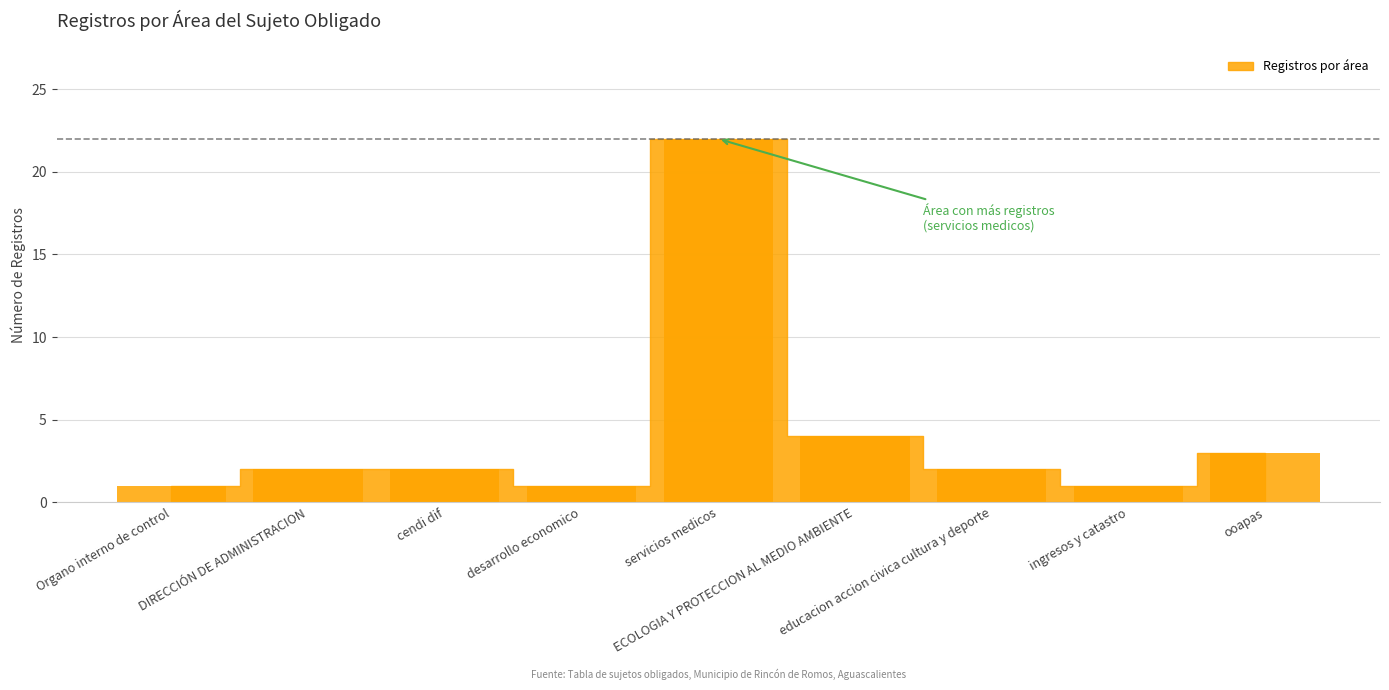

What value does the data have at servicios medicos?

22